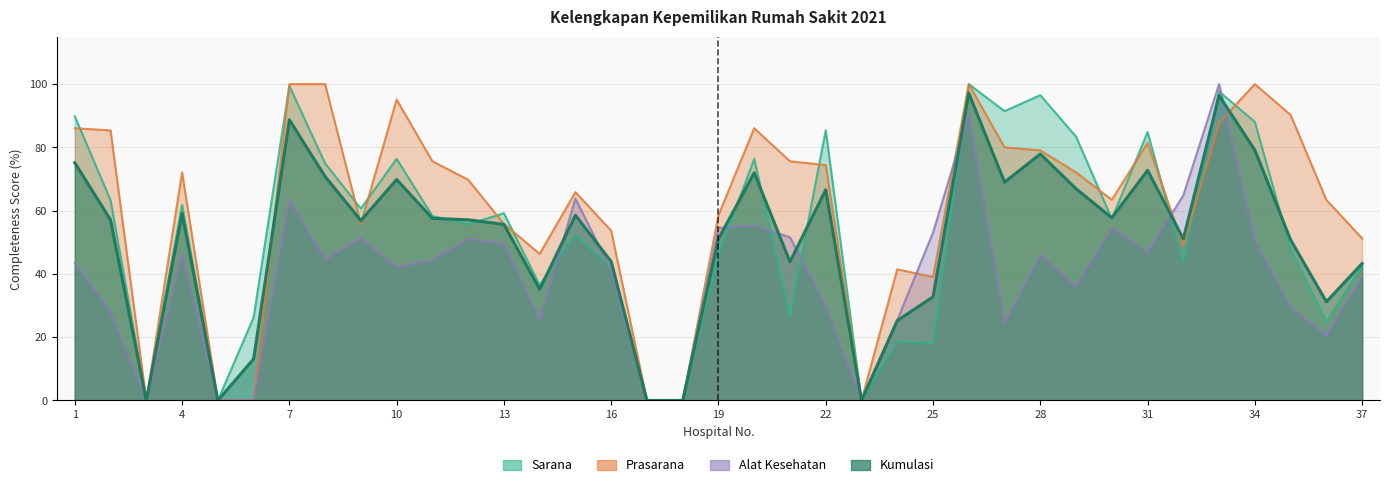

At 9, list the series in order from smallest to largest.

Alat Kesehatan, Prasarana, Kumulasi, Sarana